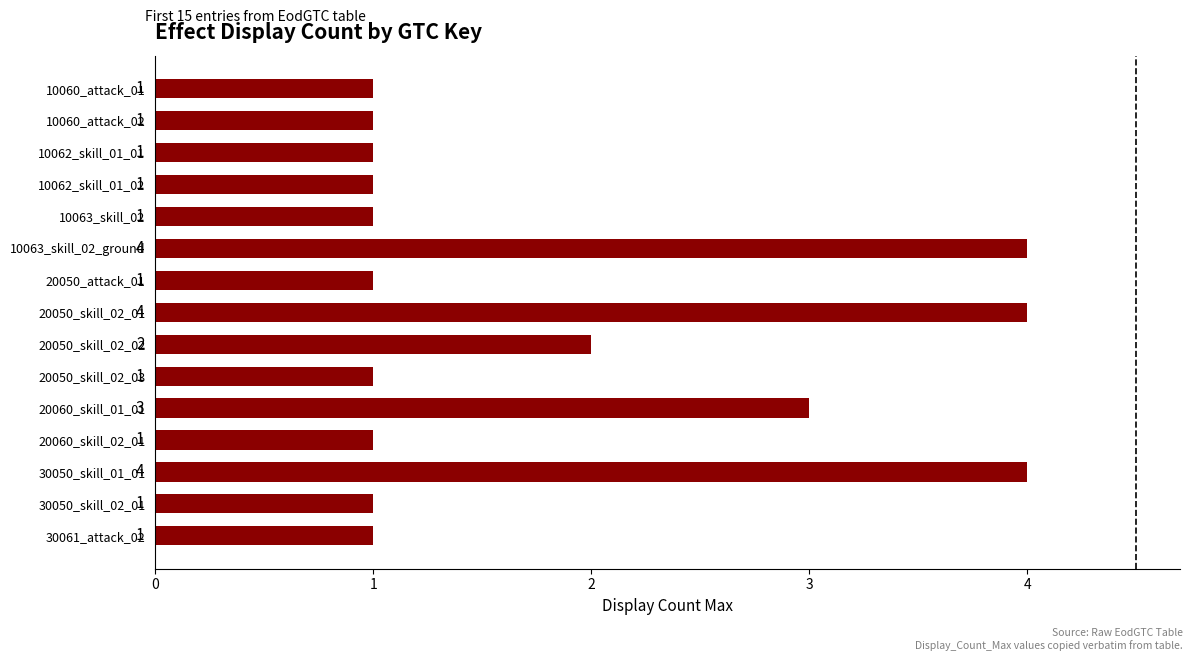

Where is the data nearest to the value 2?

20050_skill_02_02